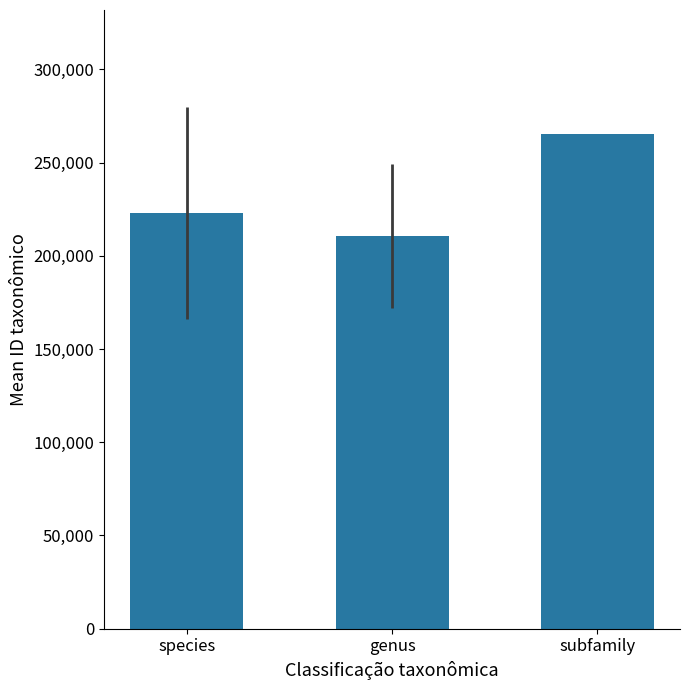

Read the value at genus.

210689.0